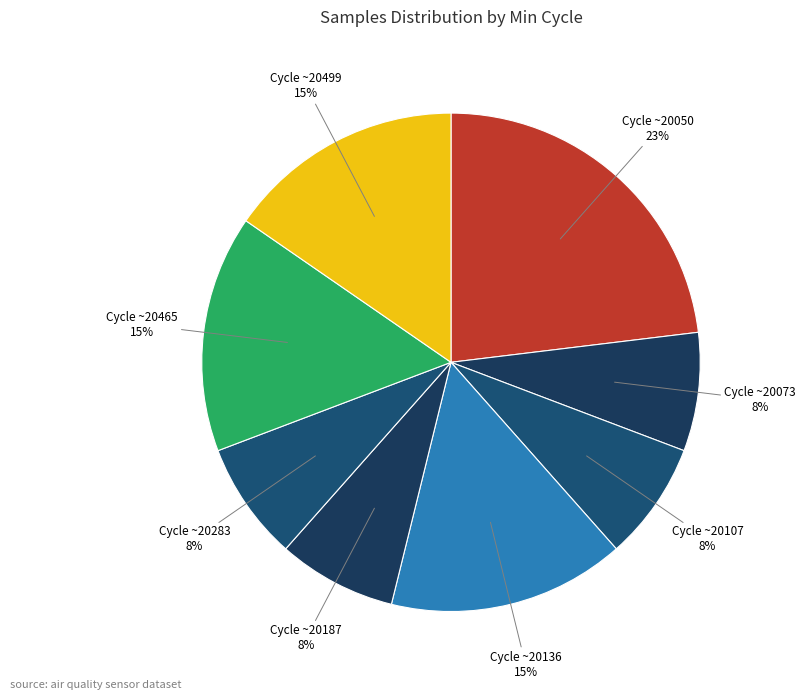

Count the number of slices in the pie.

8